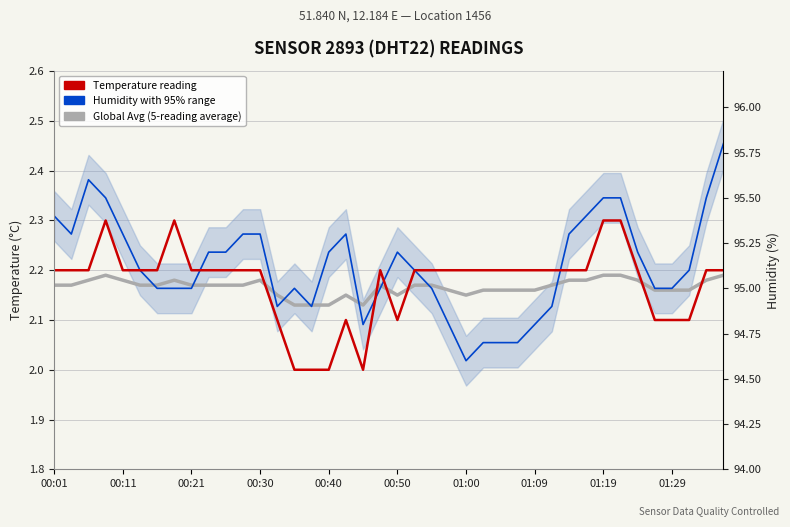

List the series in order of their overall mean, highest first.

Humidity with 95% range, Temperature (reading), Global Avg (5-reading average)